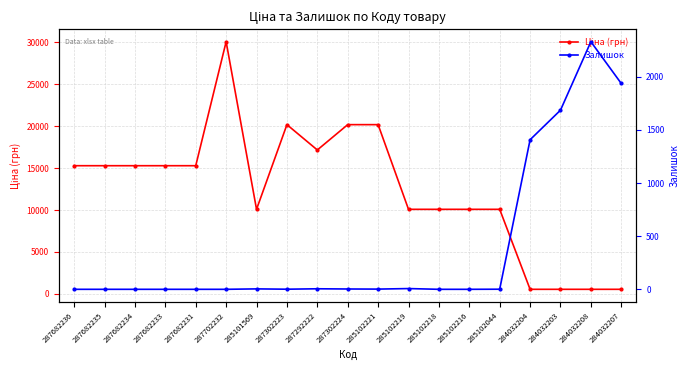

True or false: Залишок and Ціна (грн) cross at least once.

True